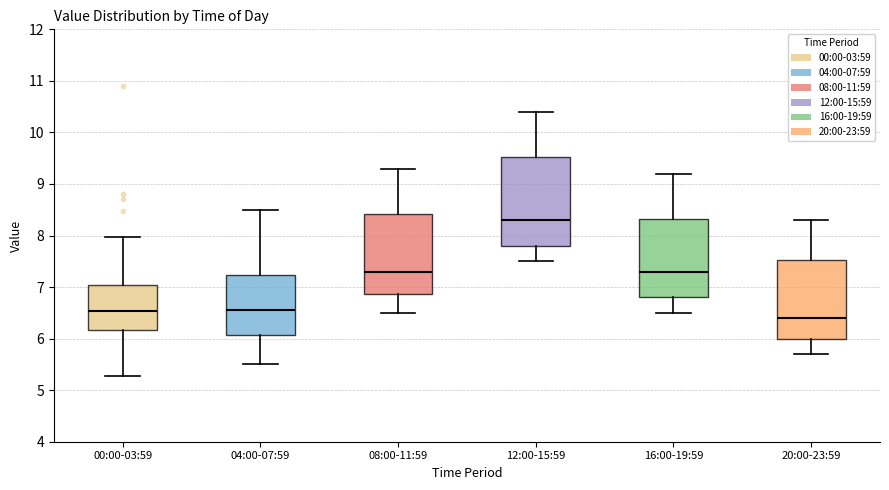

Which box has the lowest median line?

20:00-23:59